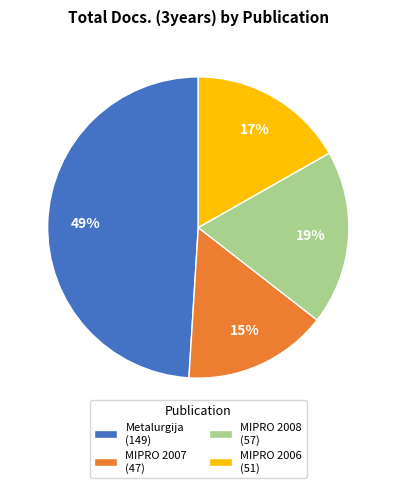

To the nearest percent, what percentage of the pie is MIPRO 2007?

15%